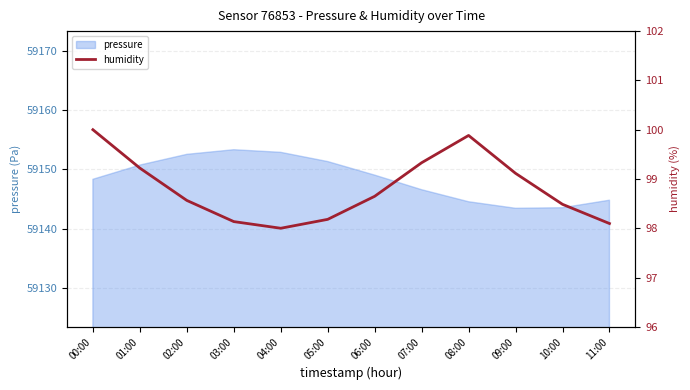

What is the lowest value of the pressure series?

59143.4